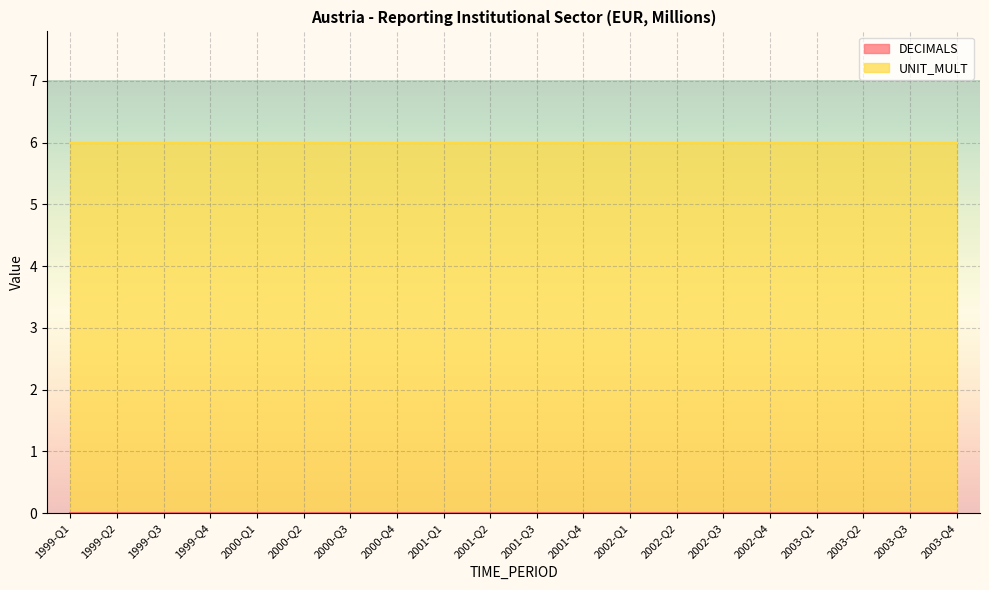

The UNIT_MULT series shows 4 at 2001-Q1. True or false?

False